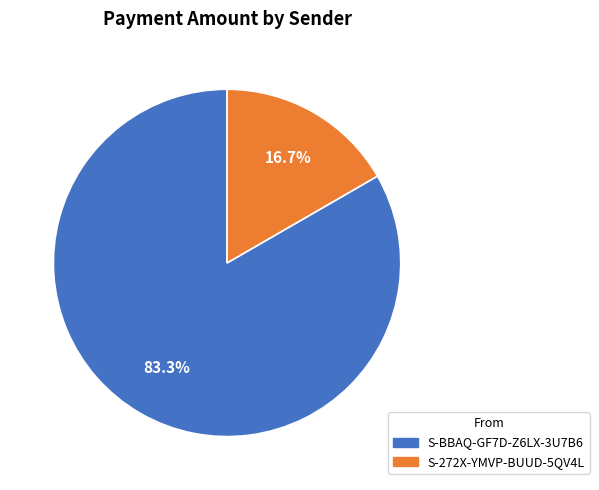

Does S-272X-YMVP-BUUD-5QV4L account for over 50% of the chart?

No